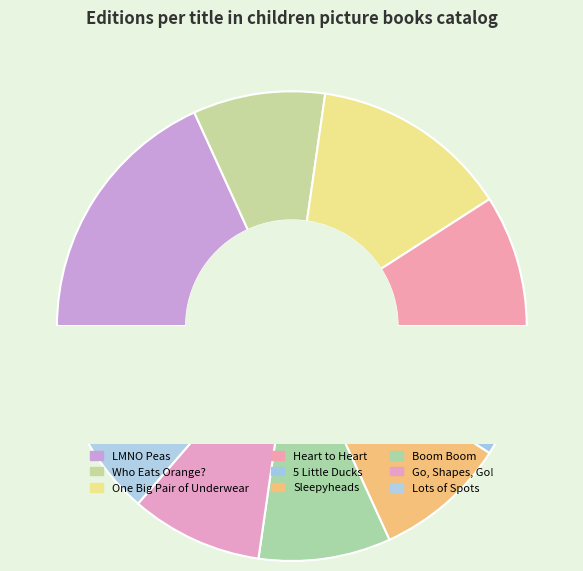

Approximately how many times larger is the value at Lots of Spots compared to Who Eats Orange??

1.5